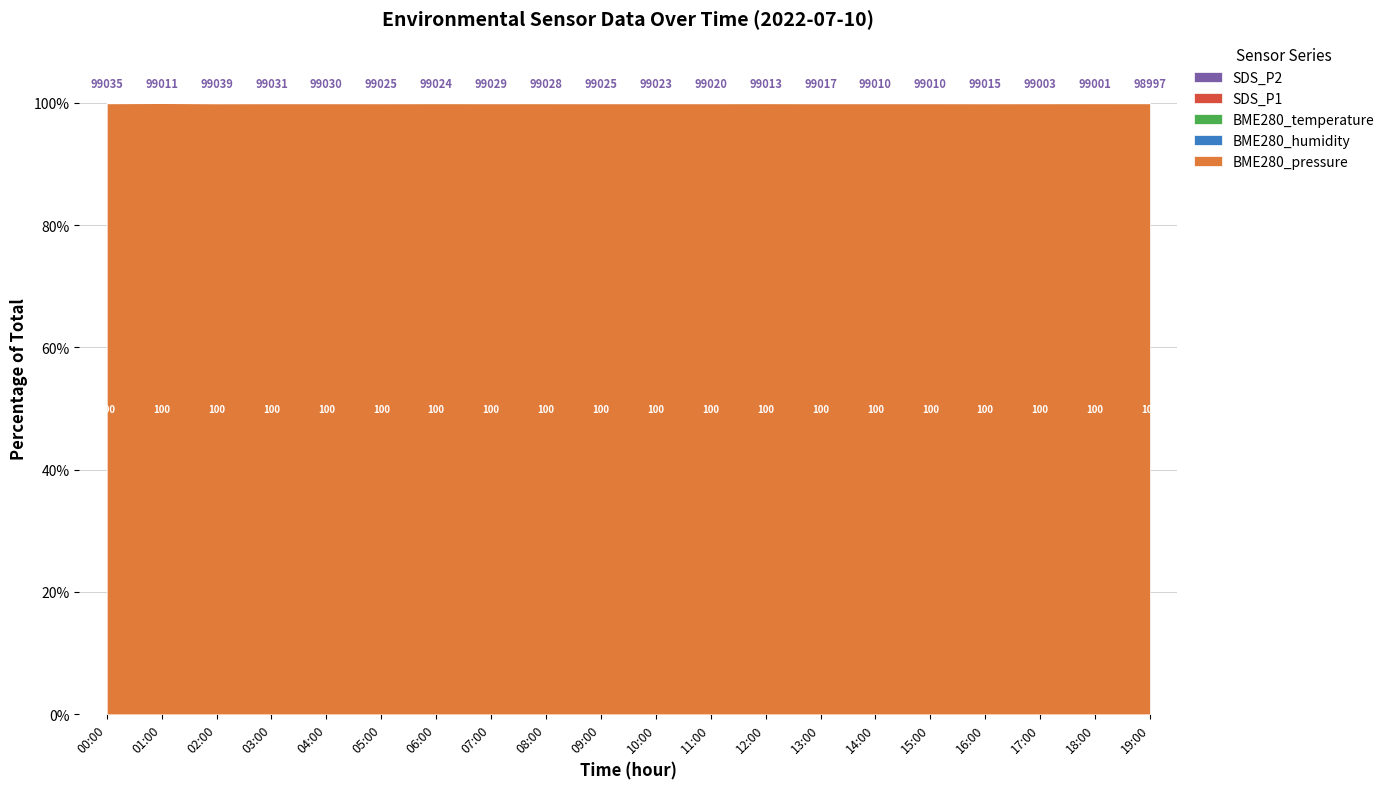

How many lines are shown in the chart?

5